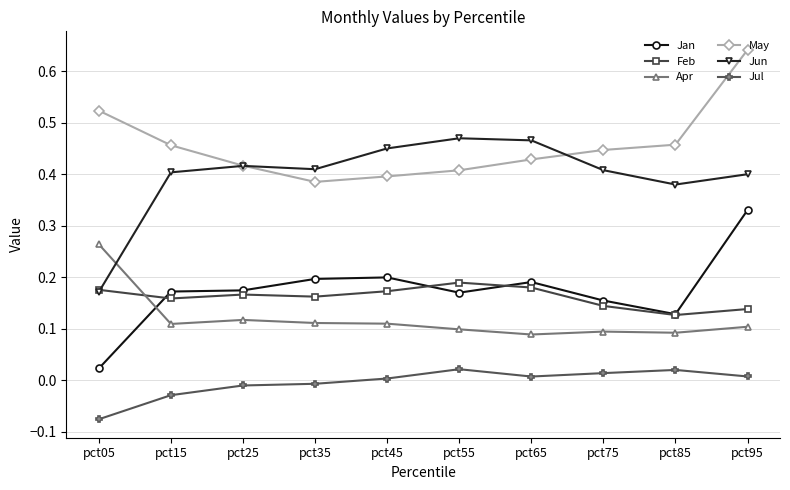

Which series changed the most between pct15 and pct35?

May